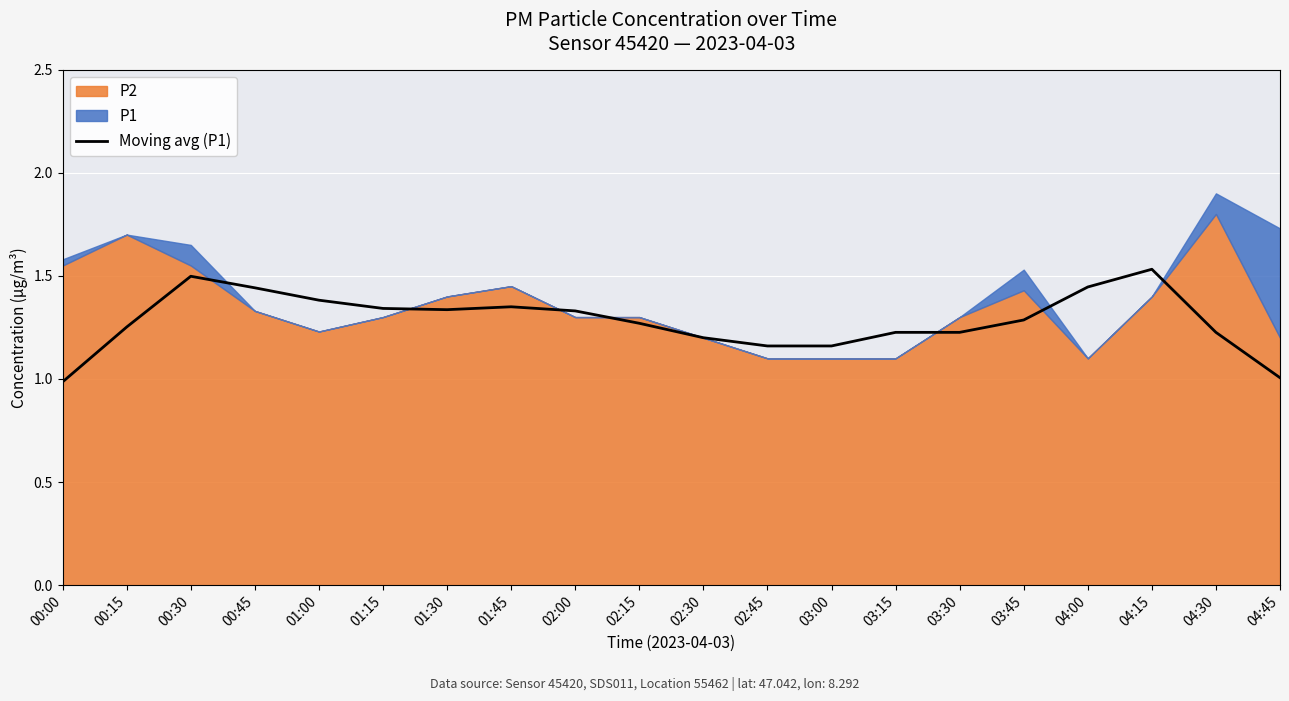

Approximately how many times larger is the value at 03:30 compared to 02:00?

0.9